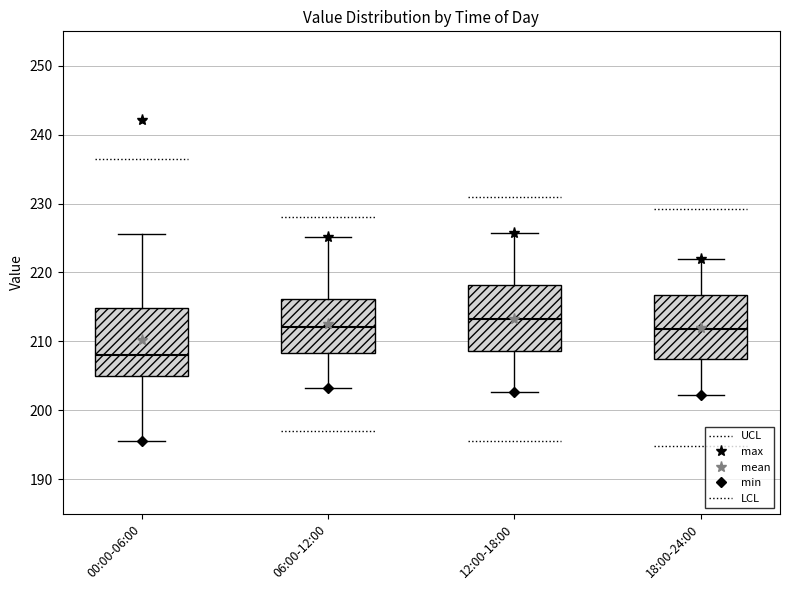

Which box's median line is the lowest?

00:00-06:00